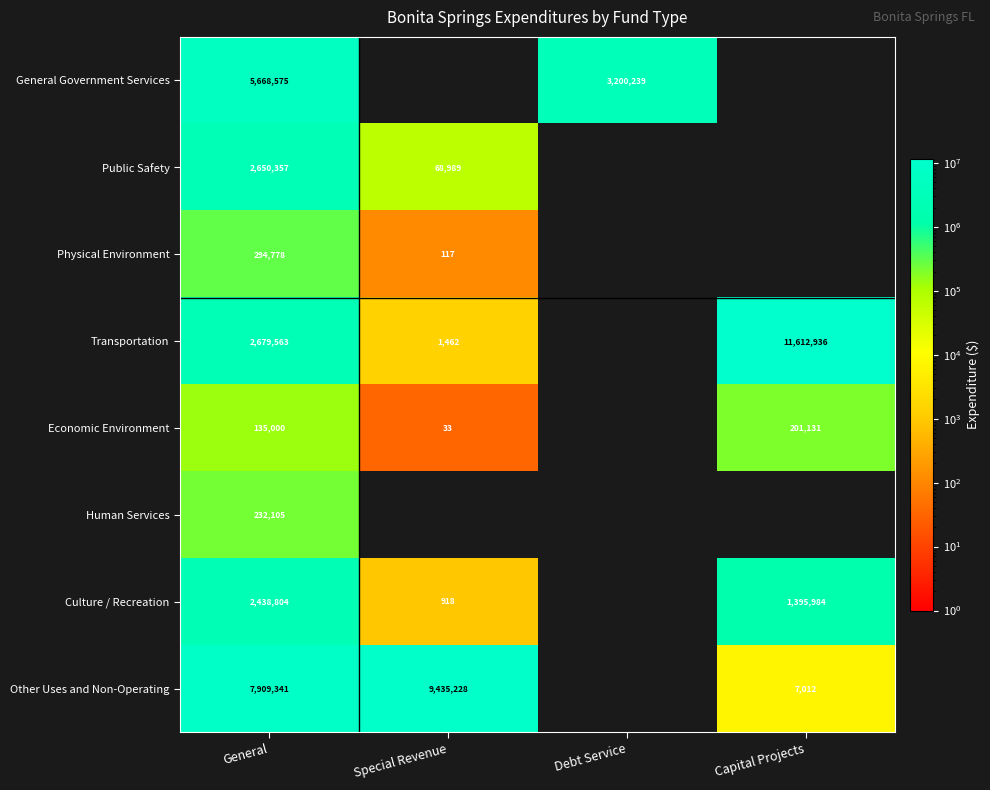

Is the value of Transportation at Capital Projects greater than the value of Culture / Recreation at General?

Yes